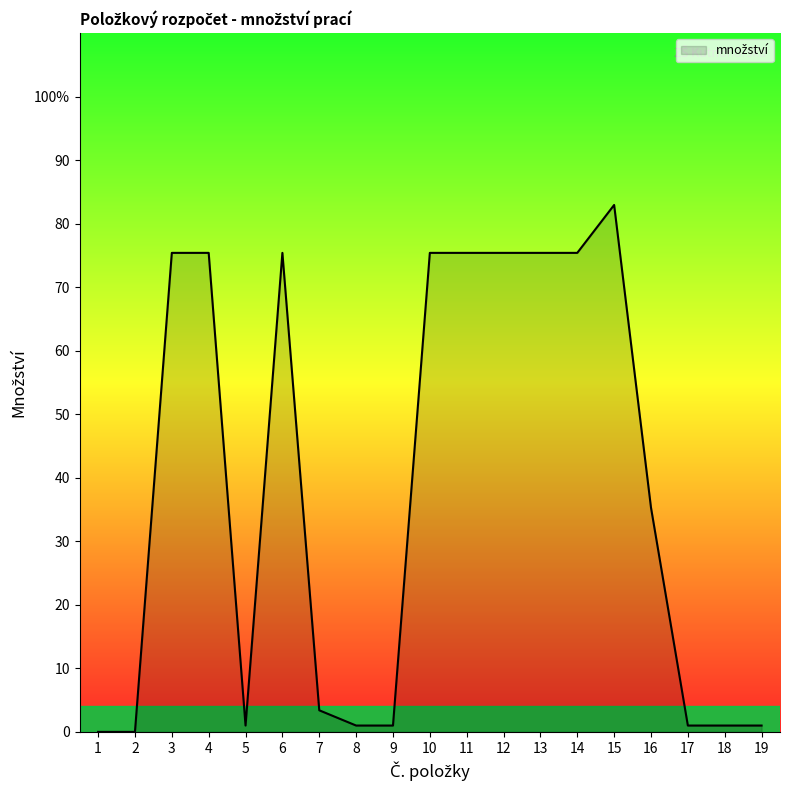

Does the chart display data point markers on the line(s)?

No